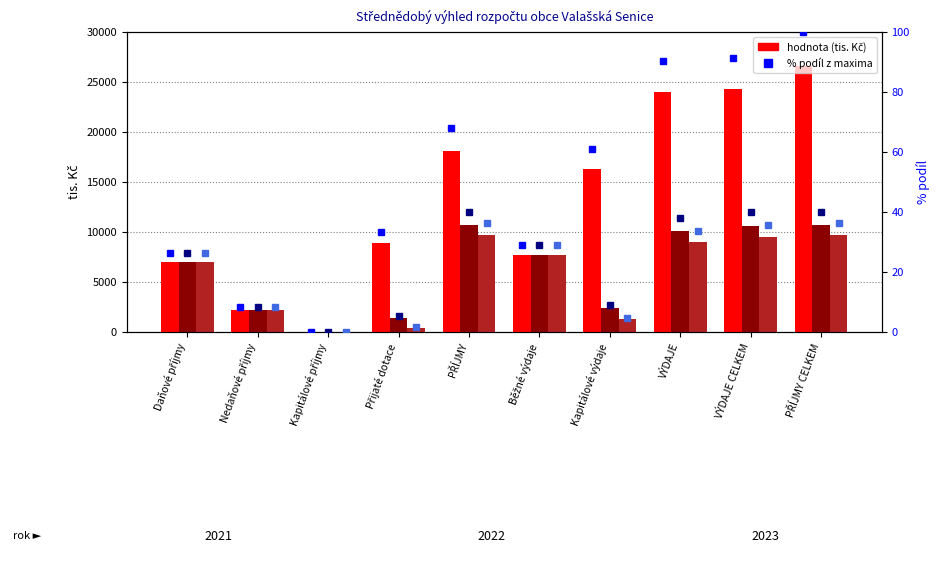

The value of % podíl 2022 at Daňové příjmy is 45.1. True or false?

False